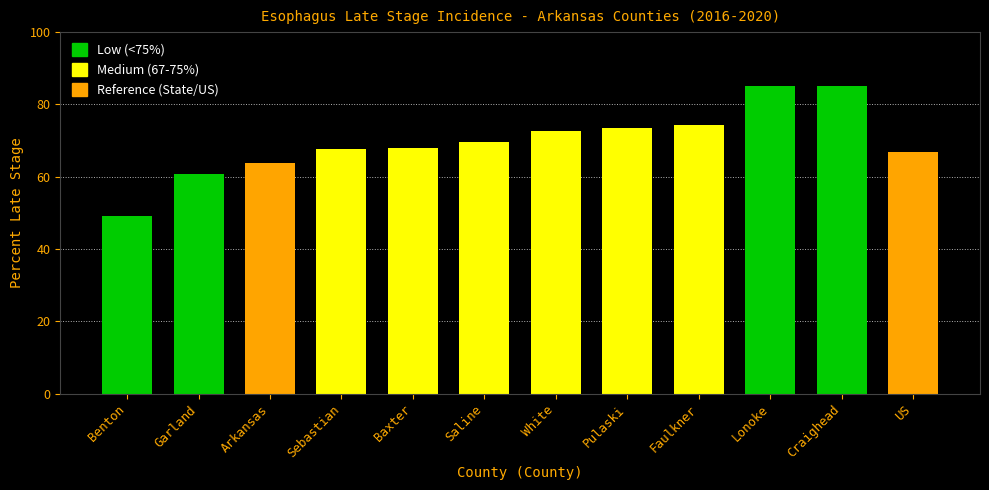

Between Arkansas and Garland, which is larger?

Arkansas